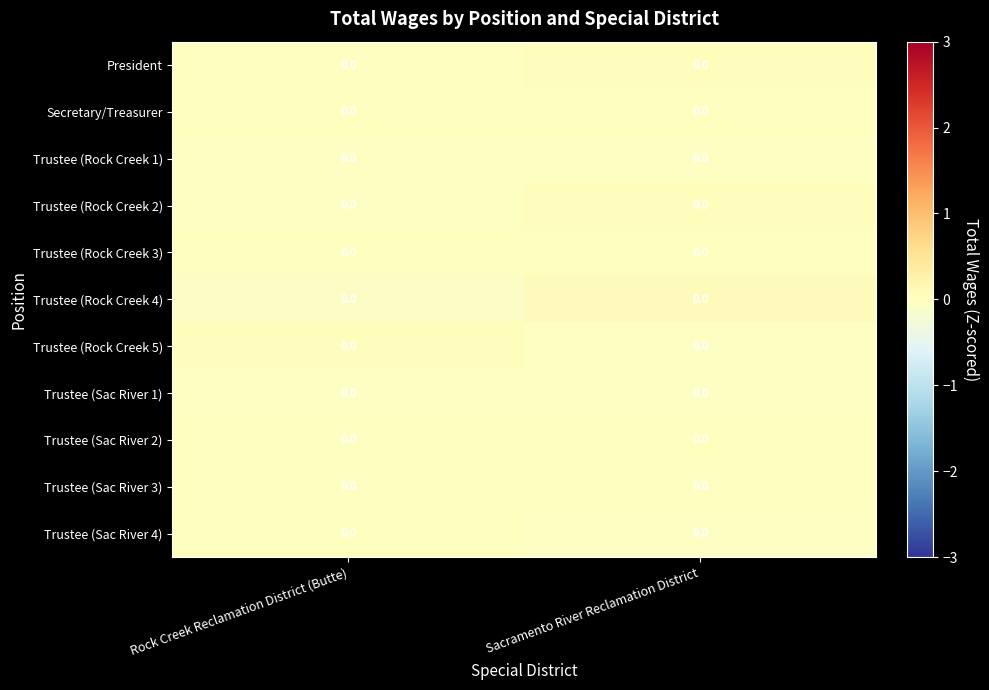

Reading right to left, what are all the values shown in this chart?

President: Sacramento River Reclamation District=0.0	Rock Creek Reclamation District (Butte)=0.0
Secretary/Treasurer: Sacramento River Reclamation District=0.0	Rock Creek Reclamation District (Butte)=0.0
Trustee (Rock Creek 1): Sacramento River Reclamation District=0.0	Rock Creek Reclamation District (Butte)=0.0
Trustee (Rock Creek 2): Sacramento River Reclamation District=0.0	Rock Creek Reclamation District (Butte)=0.0
Trustee (Rock Creek 3): Sacramento River Reclamation District=0.0	Rock Creek Reclamation District (Butte)=0.0
Trustee (Rock Creek 4): Sacramento River Reclamation District=0.0	Rock Creek Reclamation District (Butte)=0.0
Trustee (Rock Creek 5): Sacramento River Reclamation District=0.0	Rock Creek Reclamation District (Butte)=0.0
Trustee (Sac River 1): Sacramento River Reclamation District=0.0	Rock Creek Reclamation District (Butte)=0.0
Trustee (Sac River 2): Sacramento River Reclamation District=0.0	Rock Creek Reclamation District (Butte)=0.0
Trustee (Sac River 3): Sacramento River Reclamation District=0.0	Rock Creek Reclamation District (Butte)=0.0
Trustee (Sac River 4): Sacramento River Reclamation District=0.0	Rock Creek Reclamation District (Butte)=0.0